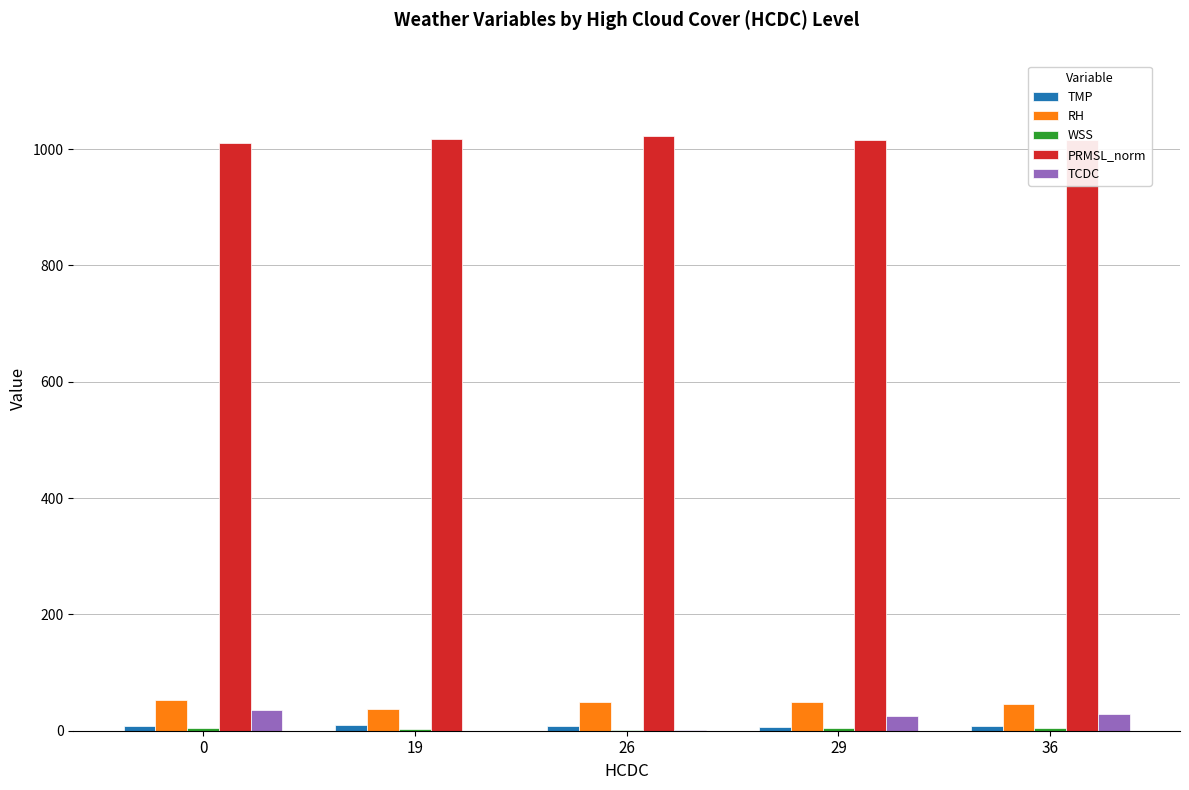

Is it true that PRMSL_norm equals 1022.7 at 26?

True